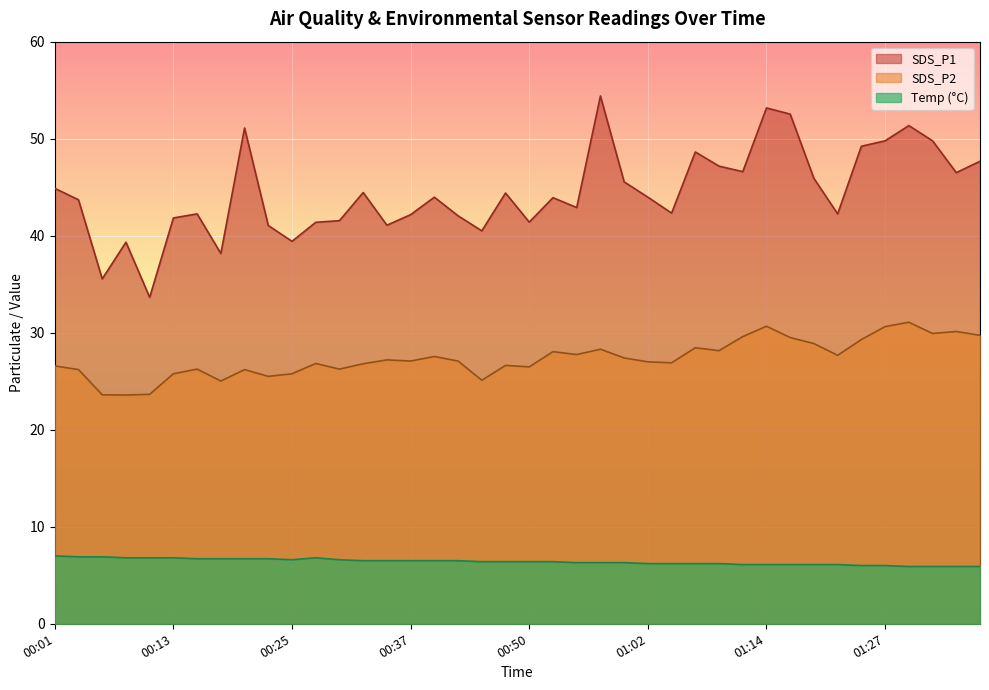

Does the chart display data point markers on the line(s)?

No